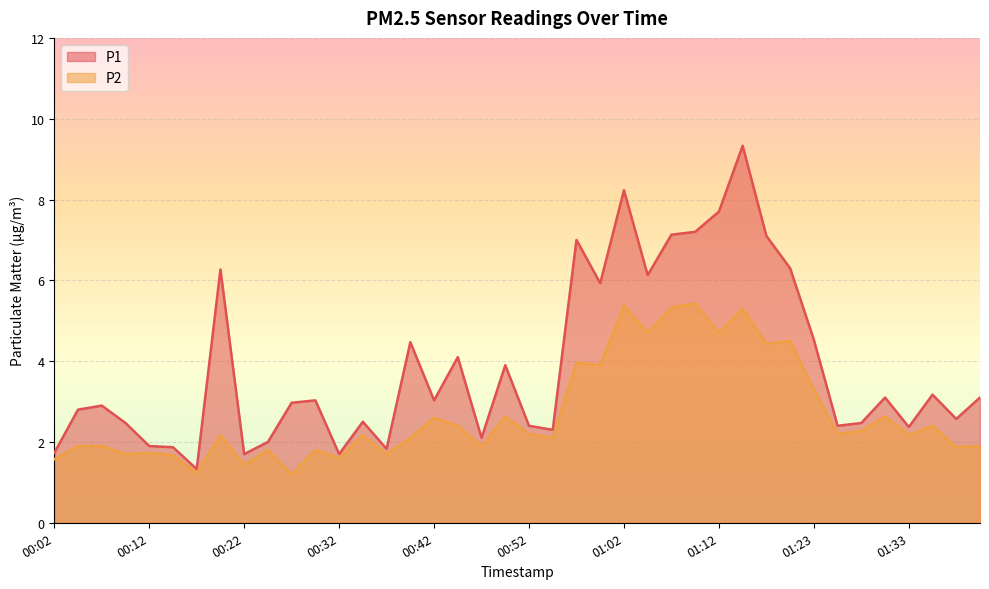

Where is P1 nearest to the value 5?

01:23